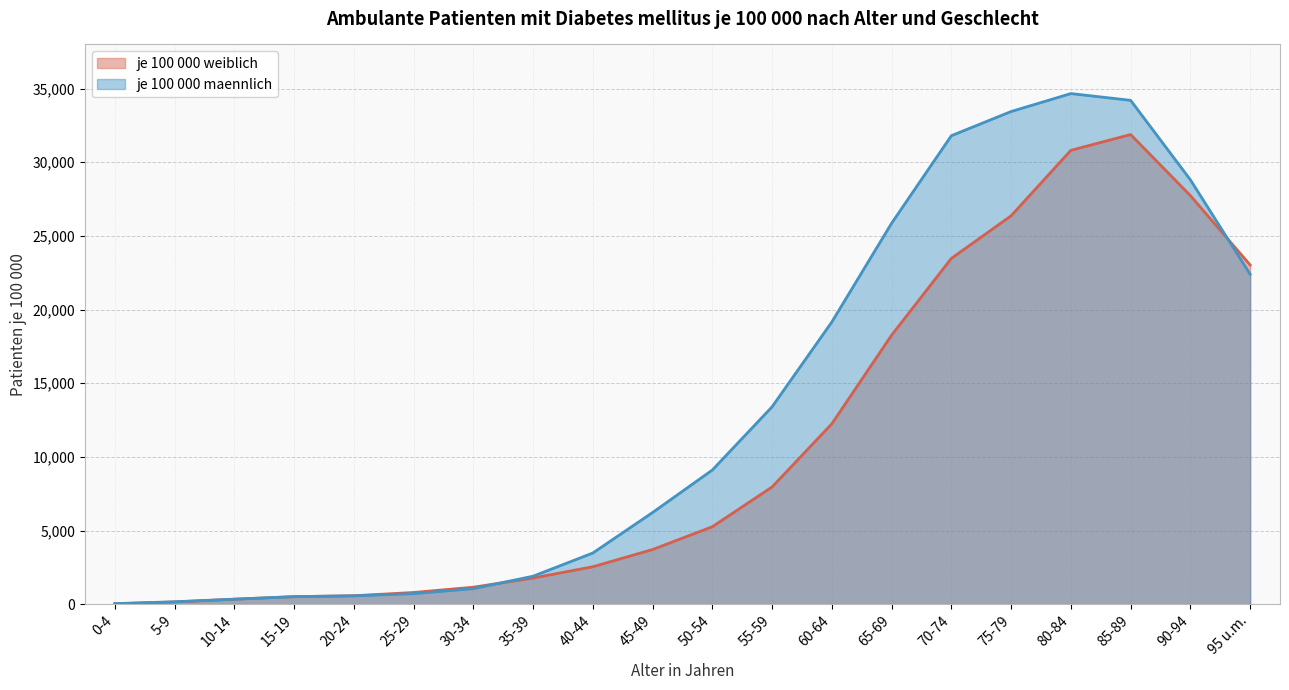

Which label corresponds to the smallest value in the chart?

0-4